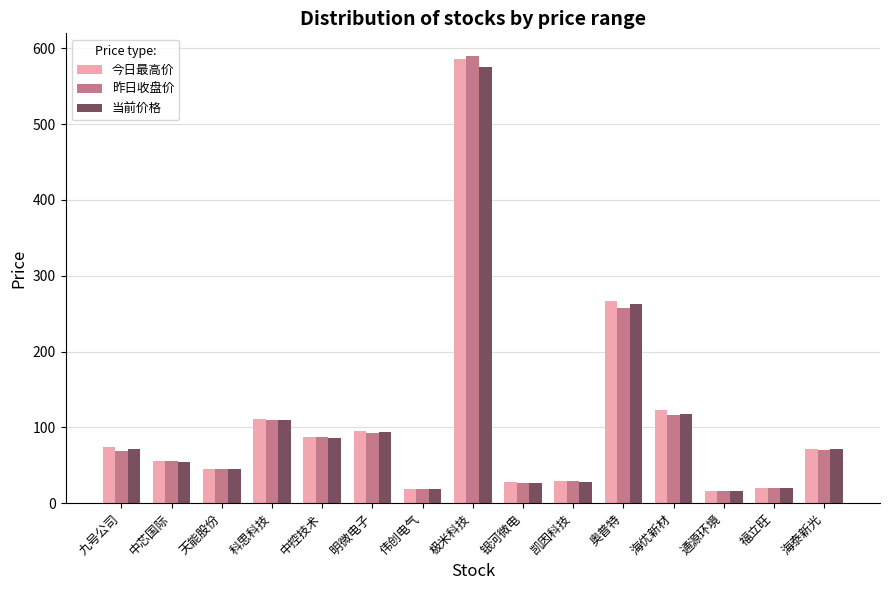

Which series has the largest range (max minus min)?

昨日收盘价